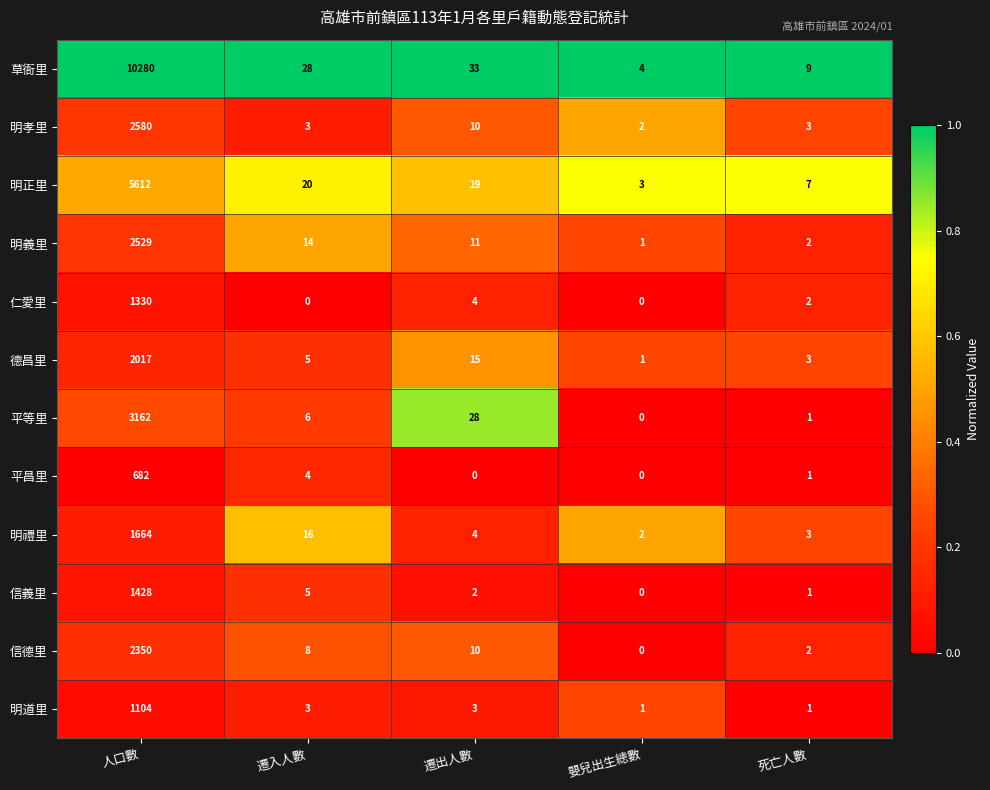

What is the total value across all series at 嬰兒出生總數?

14